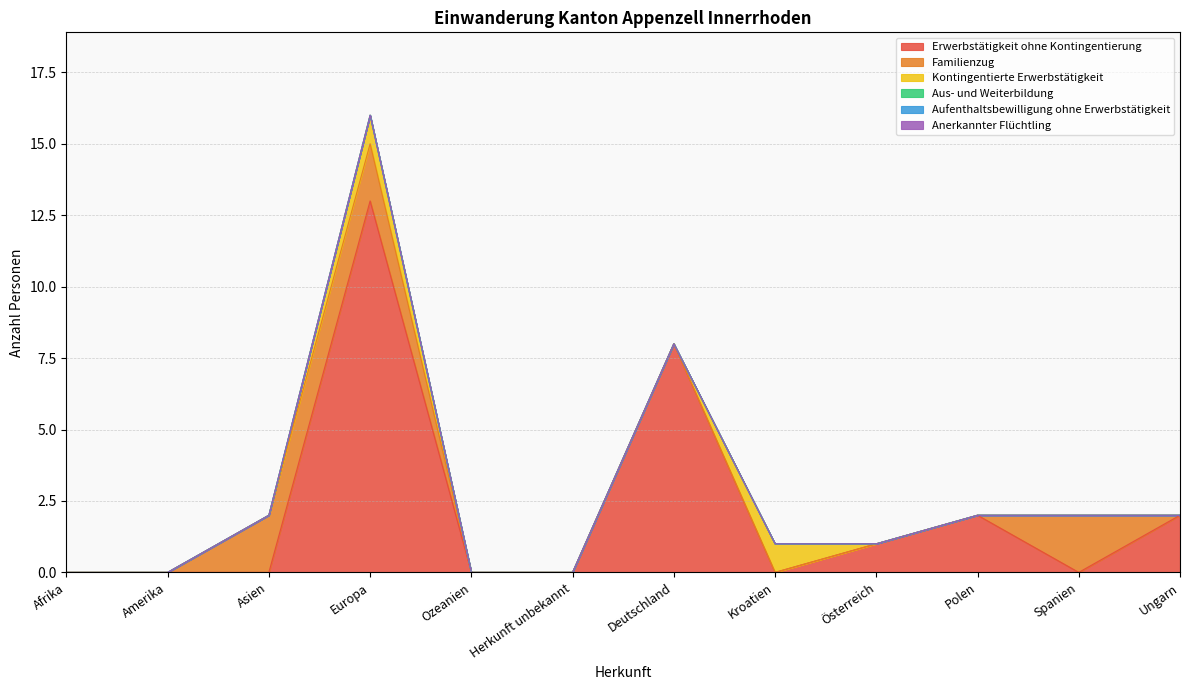

What is the maximum value for Familienzug?

2